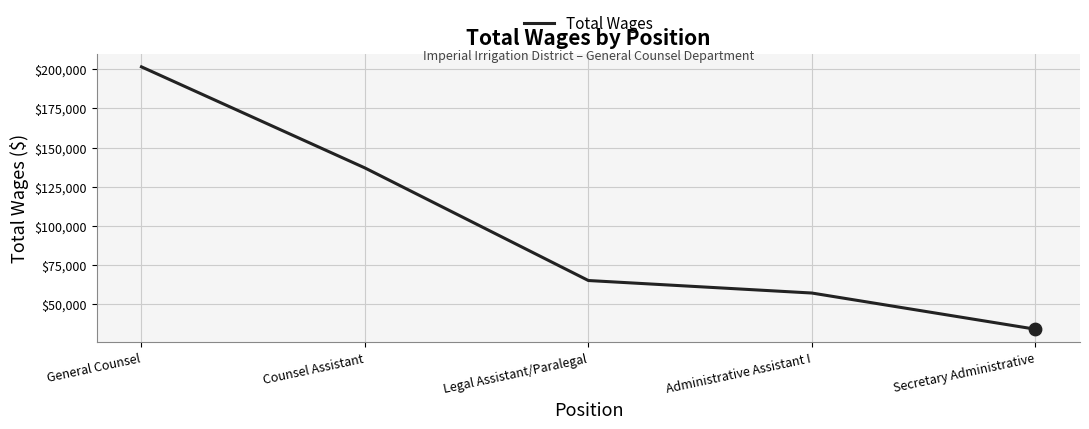

What is the ratio of the value at Secretary Administrative to the value at Legal Assistant/Paralegal?

0.5